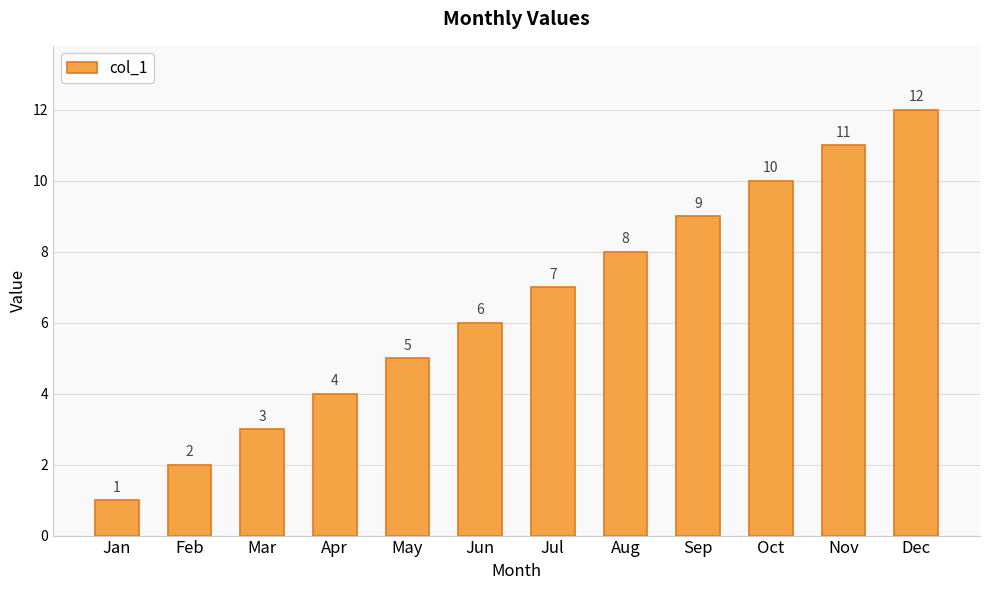

What is the ratio of the value at Mar to the value at Jan?

3.0